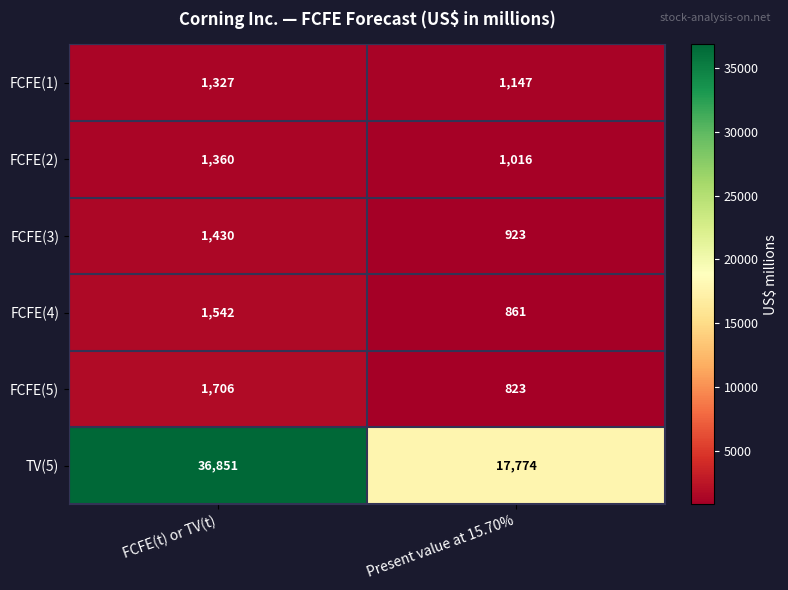

Reading right to left, extract all data points from this chart.

FCFE(1): Present value at 15.70%=1147	FCFE(t) or TV(t)=1327
FCFE(2): Present value at 15.70%=1016	FCFE(t) or TV(t)=1360
FCFE(3): Present value at 15.70%=923	FCFE(t) or TV(t)=1430
FCFE(4): Present value at 15.70%=861	FCFE(t) or TV(t)=1542
FCFE(5): Present value at 15.70%=823	FCFE(t) or TV(t)=1706
TV(5): Present value at 15.70%=17774	FCFE(t) or TV(t)=36851